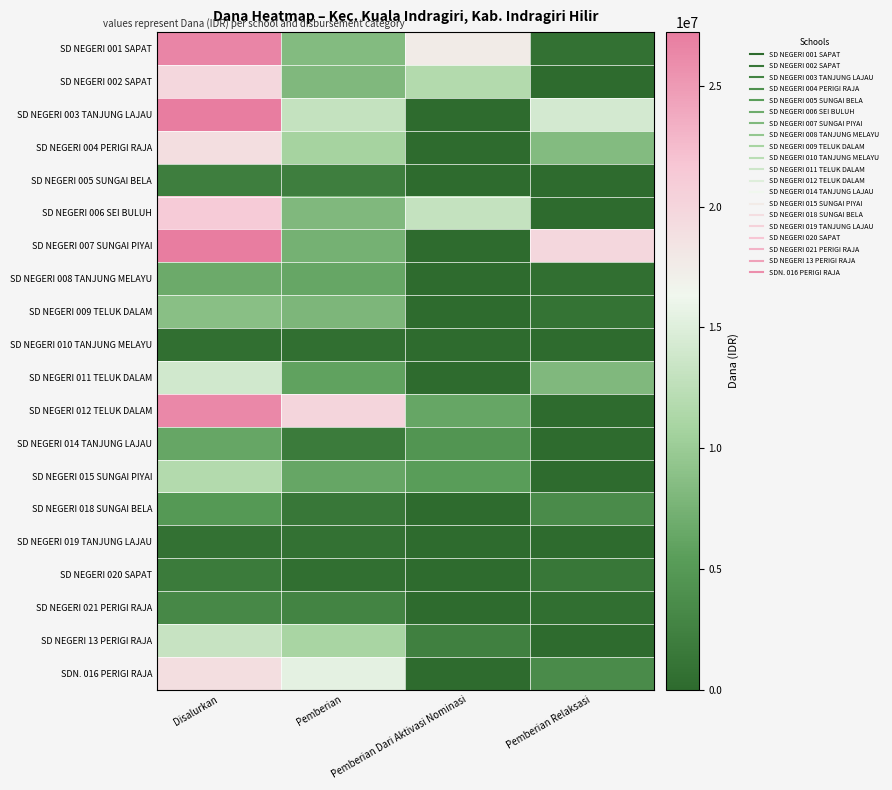

What is the difference between the highest and lowest values at Disalurkan?

26775000